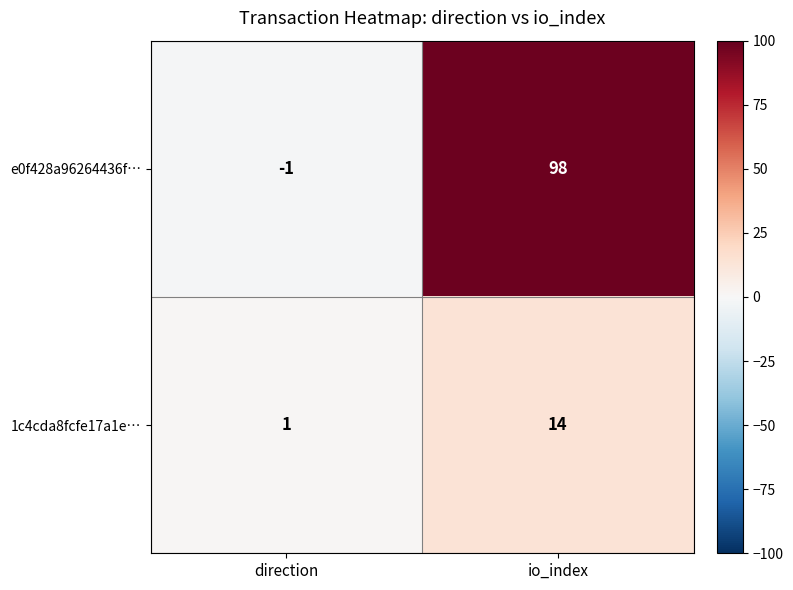

List the series in order of their peak value, highest first.

e0f428a96264436f…, 1c4cda8fcfe17a1e…